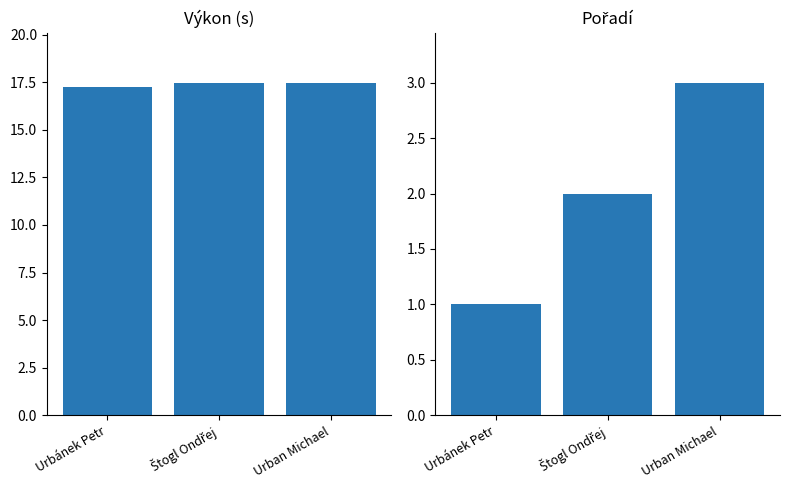

Which has a higher value, Štogl Ondřej or Urban Michael?

Štogl Ondřej